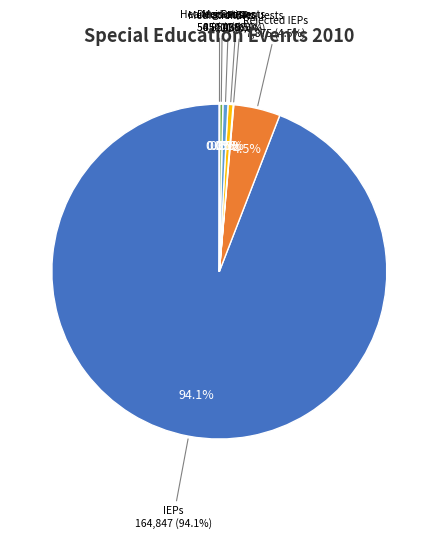

Do IEPs and Rejected IEPs together represent more than half of the pie?

Yes